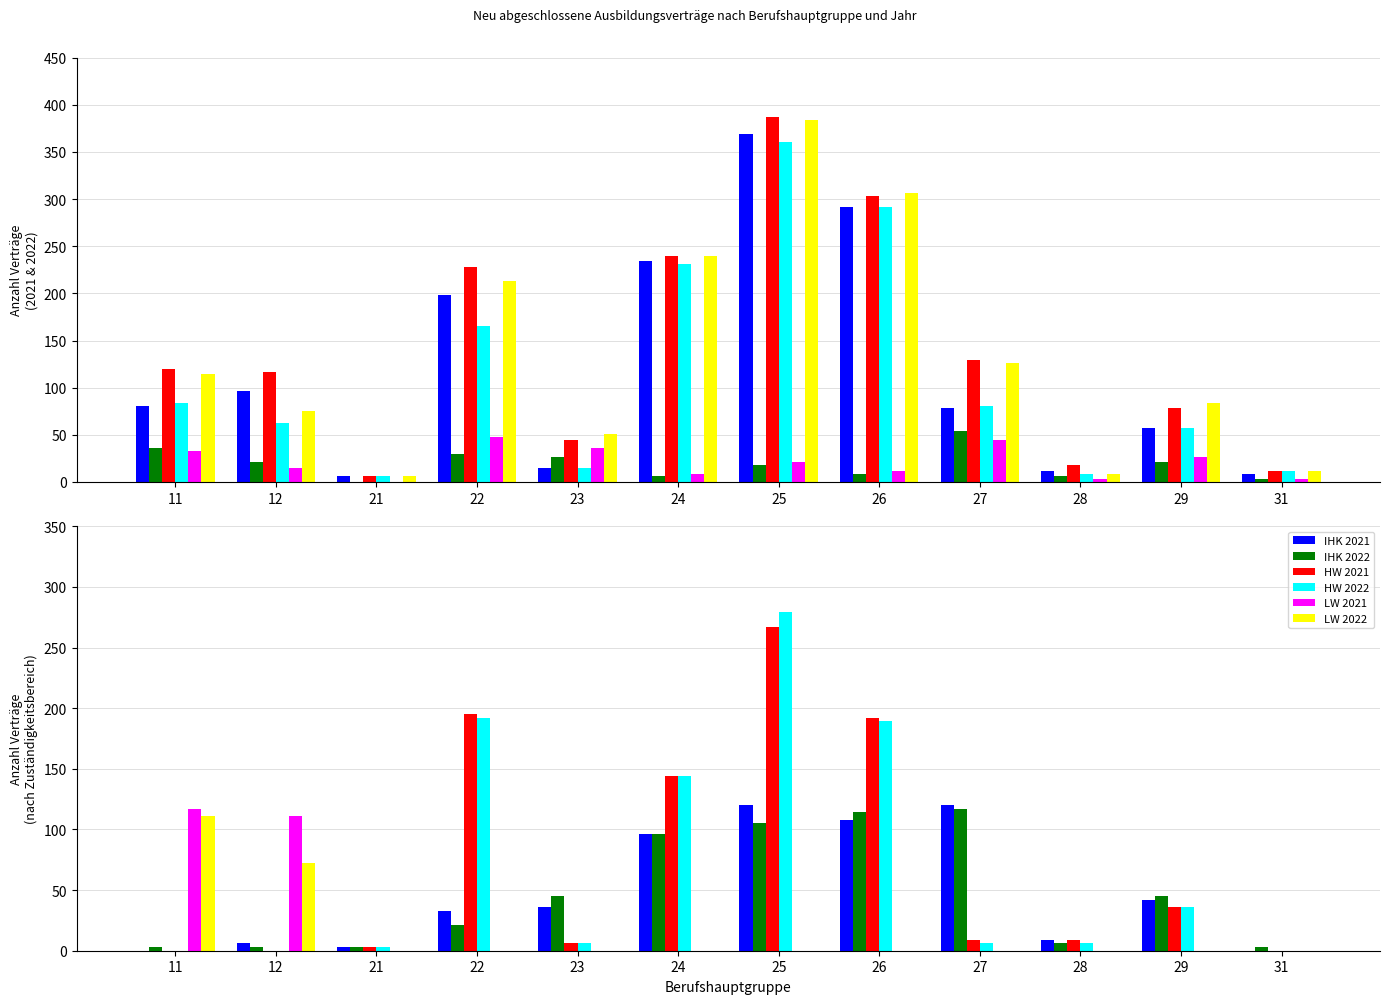

What is the spread (max minus min) of values at 28?

12